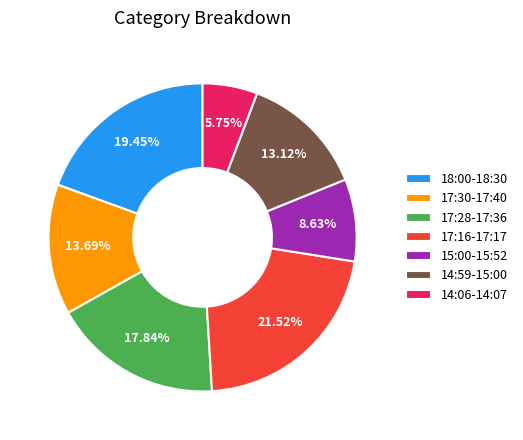

Rank the categories by value from lowest to highest.

14:06-14:07, 15:00-15:52, 14:59-15:00, 17:30-17:40, 17:28-17:36, 18:00-18:30, 17:16-17:17